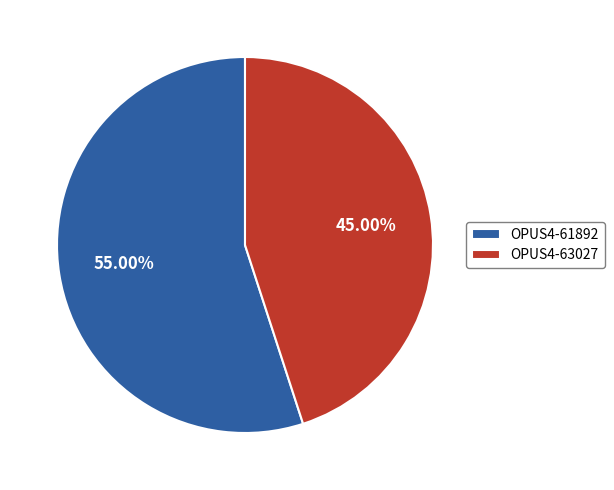

Does OPUS4-61892 represent more than half of the total?

Yes